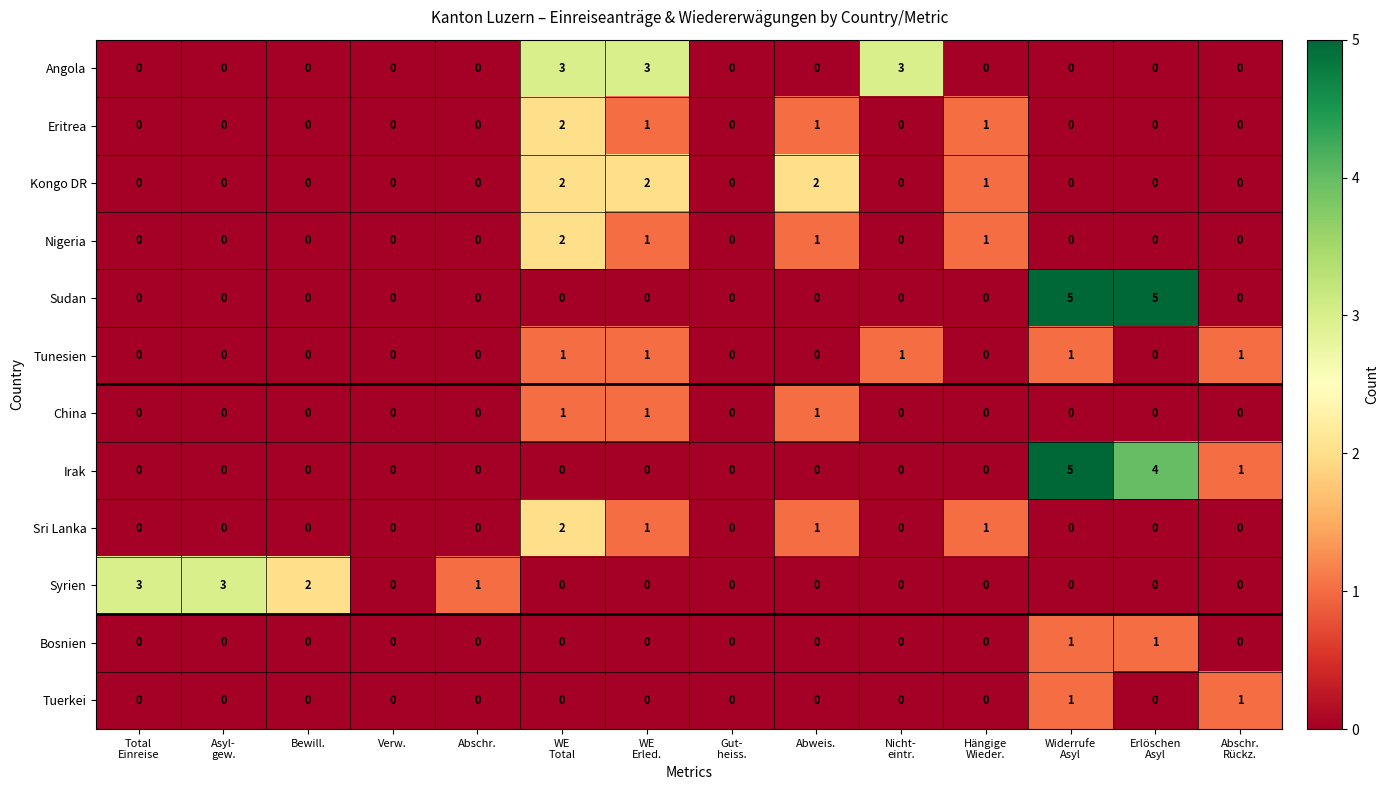

What is the difference between the maximum and minimum values in the Syrien series?

3